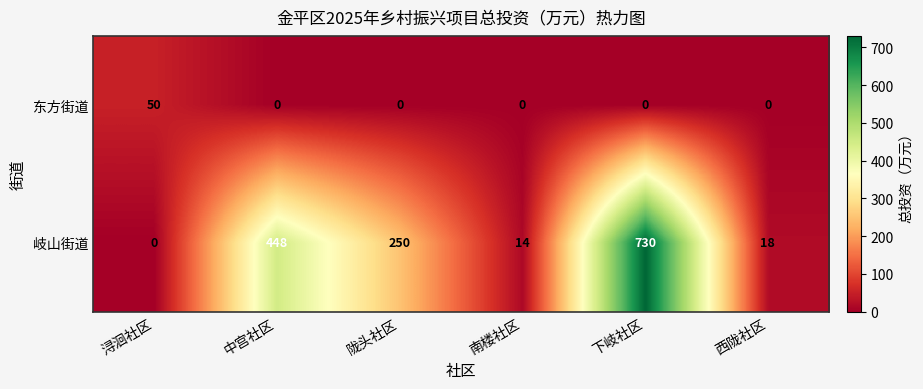

The value of 岐山街道 at 西陇社区 is 32. True or false?

False